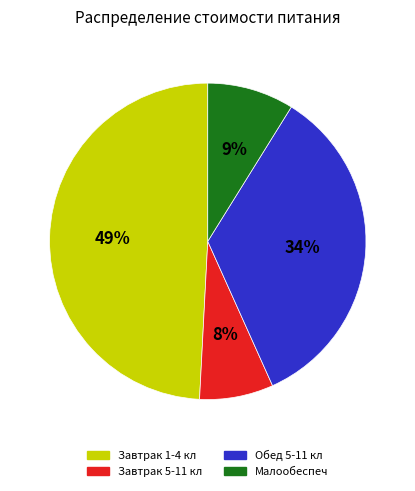

Does Завтрак 5-11 кл account for over 50% of the chart?

No